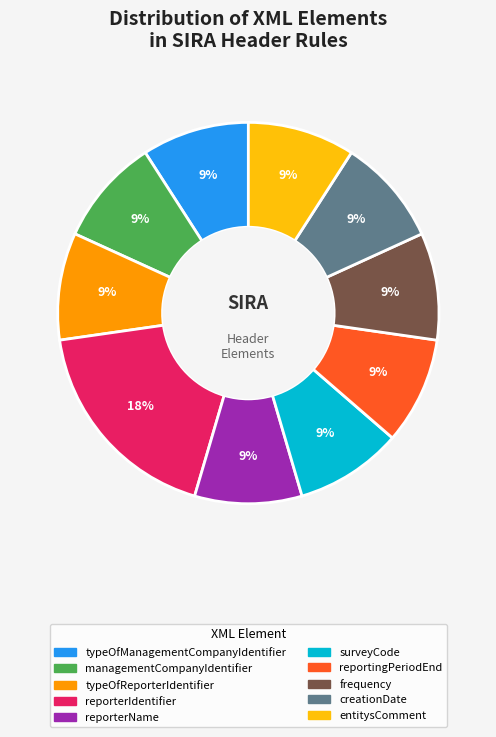

How many segments does this pie chart have?

10